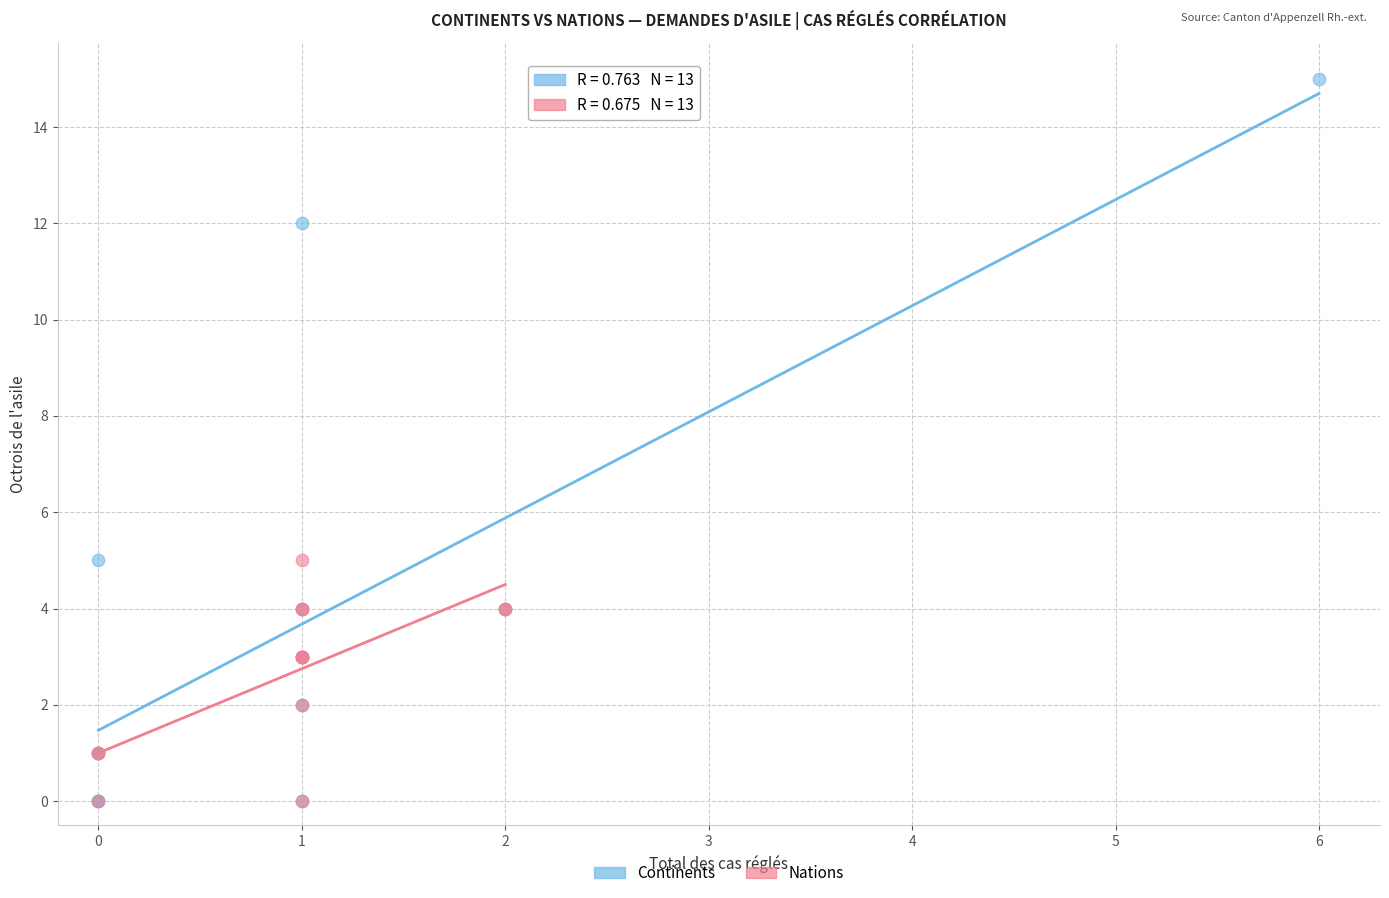

Which series has the largest Y range (max minus min)?

Continents